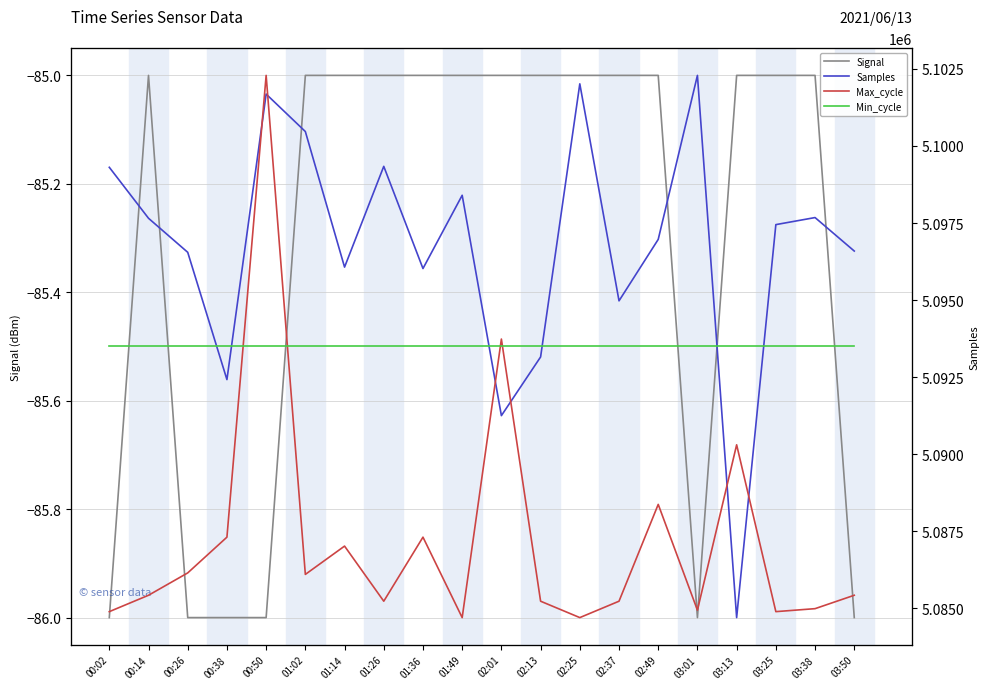

The value of Signal at 03:01 is -86. True or false?

True